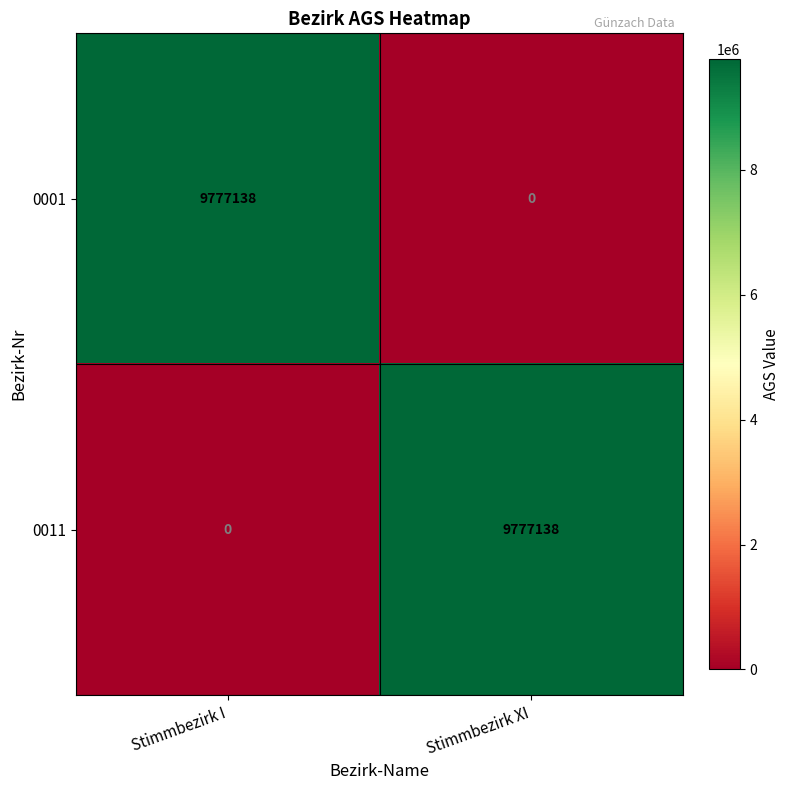

True or false: 0011 has a value of 9777138 at Stimmbezirk XI.

True